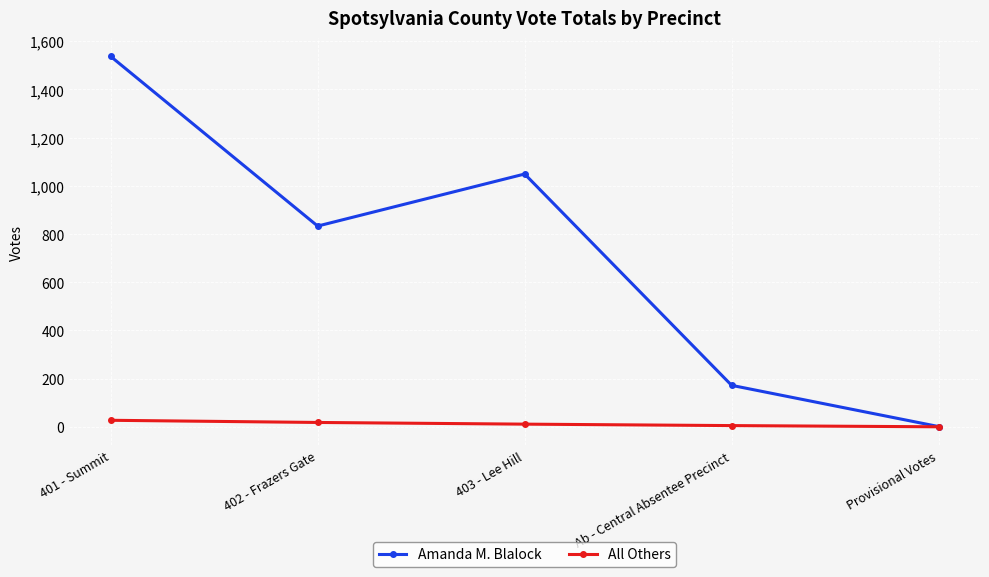

At which label does All Others first exceed 11?

401 - Summit